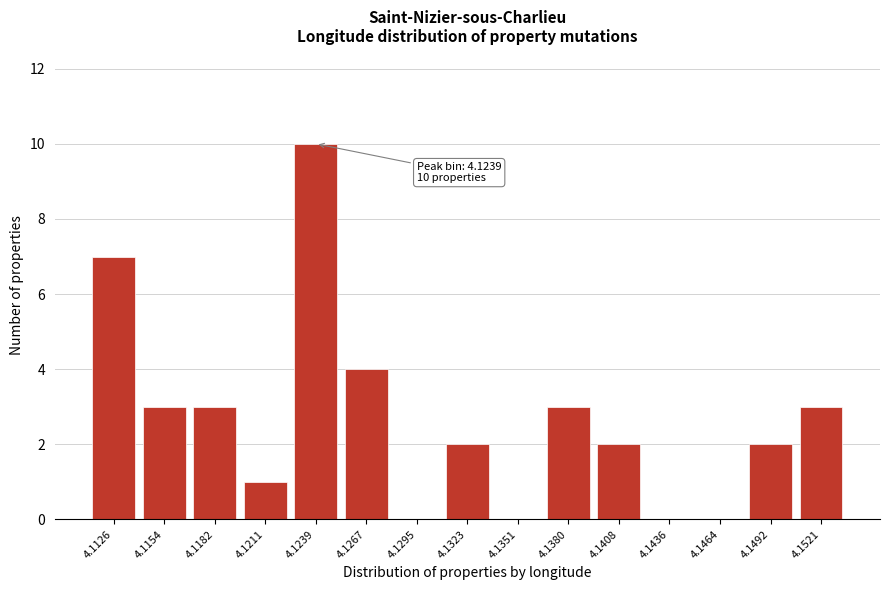

At which label is the value closest to 5?

4.1267